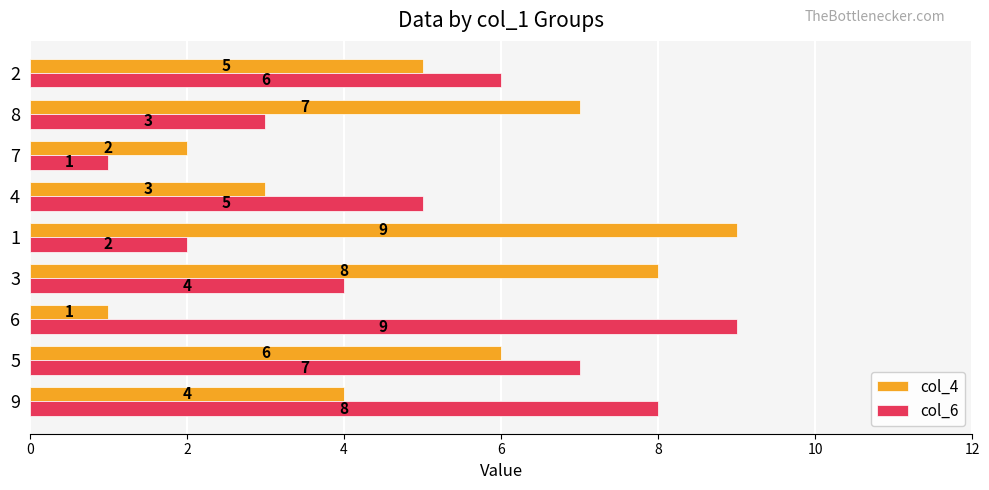

How many col_4 values are between 3 and 7?

5